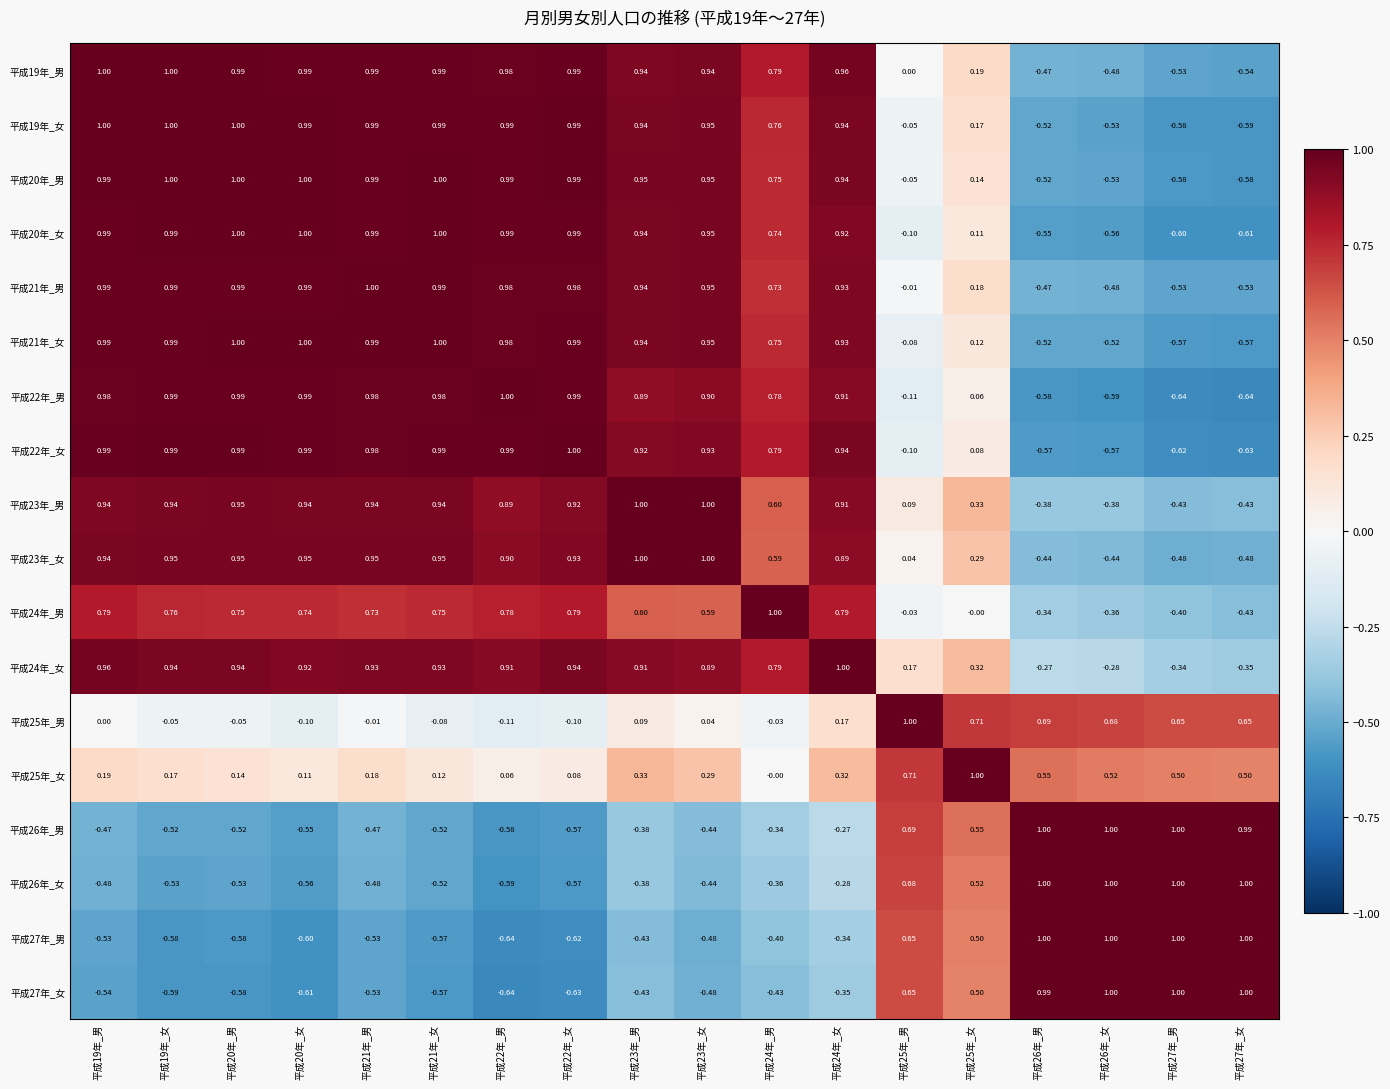

Is the value of 平成22年_男 at 平成22年_男 greater than the value of 平成25年_男 at 平成26年_男?

Yes